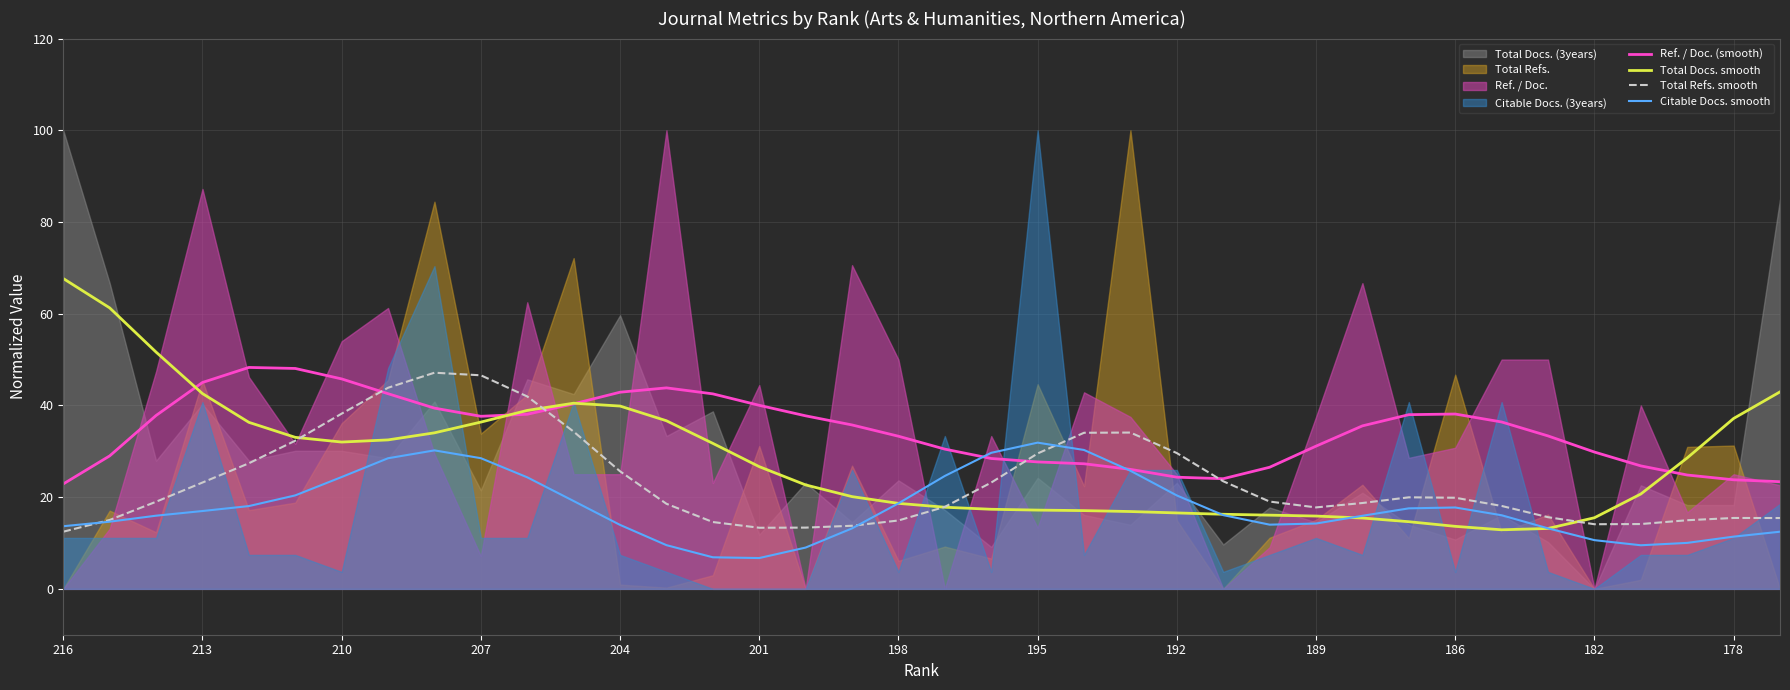

What value does the Citable Docs. smooth series have at 186?

17.7